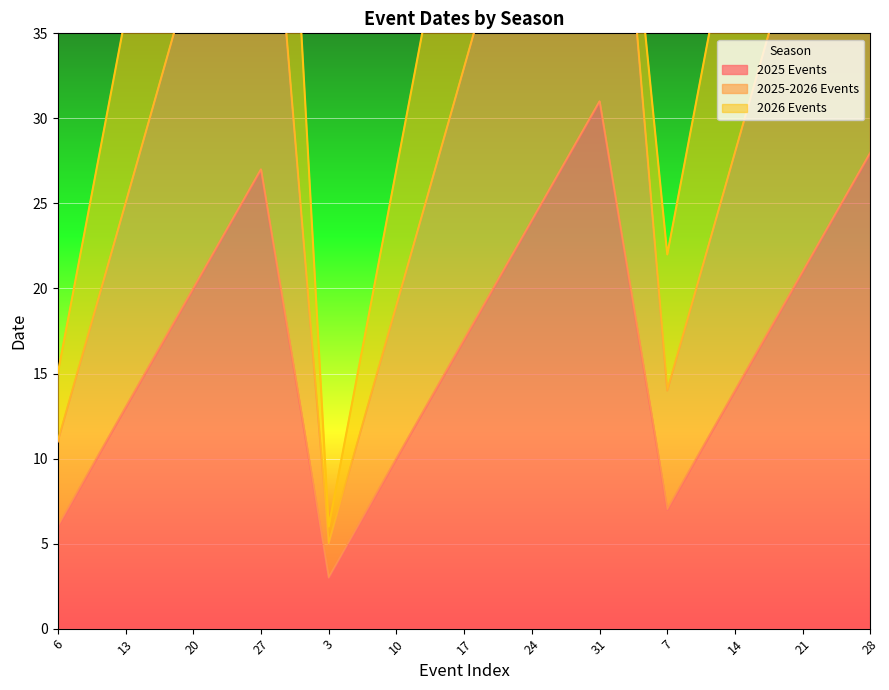

What is the greatest value displayed?

61